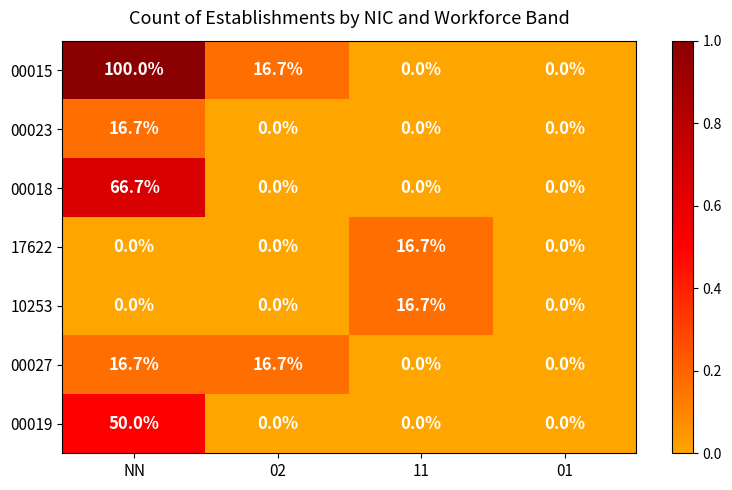

Which series has the widest spread of values?

00015